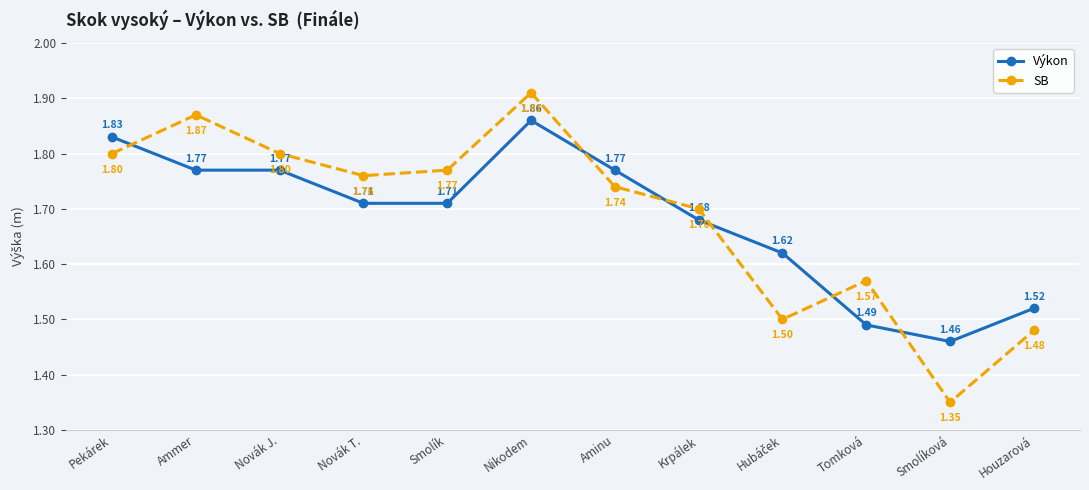

What is the total value across all series at Pekárek?

3.6